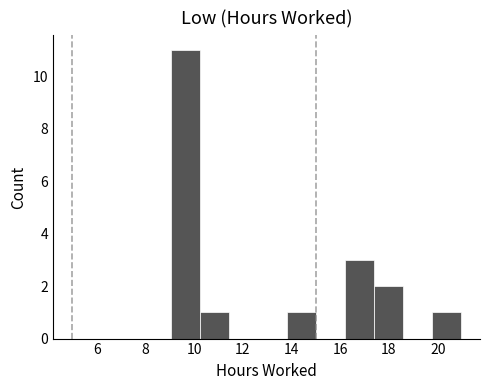

Reading left to right, list every bar in this chart as the range it spans on the x-axis followed by its height. Neither the bar edges nor the heights are printed on the chart, so give them approximately, as read against the axes.

9.0 to 10.2: 11
10.2 to 11.4: 1
11.4 to 12.6: 0
12.6 to 13.8: 0
13.8 to 15.0: 1
15.0 to 16.2: 0
16.2 to 17.4: 3
17.4 to 18.6: 2
18.6 to 19.8: 0
19.8 to 21.0: 1